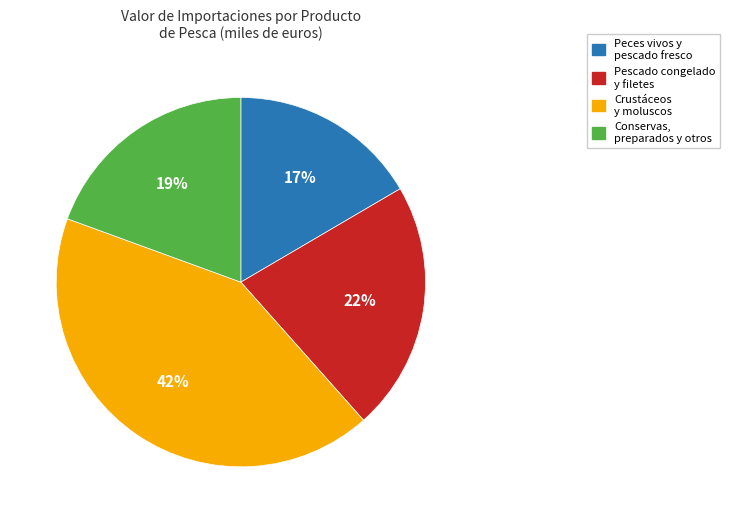

Is there a majority slice in this chart?

No